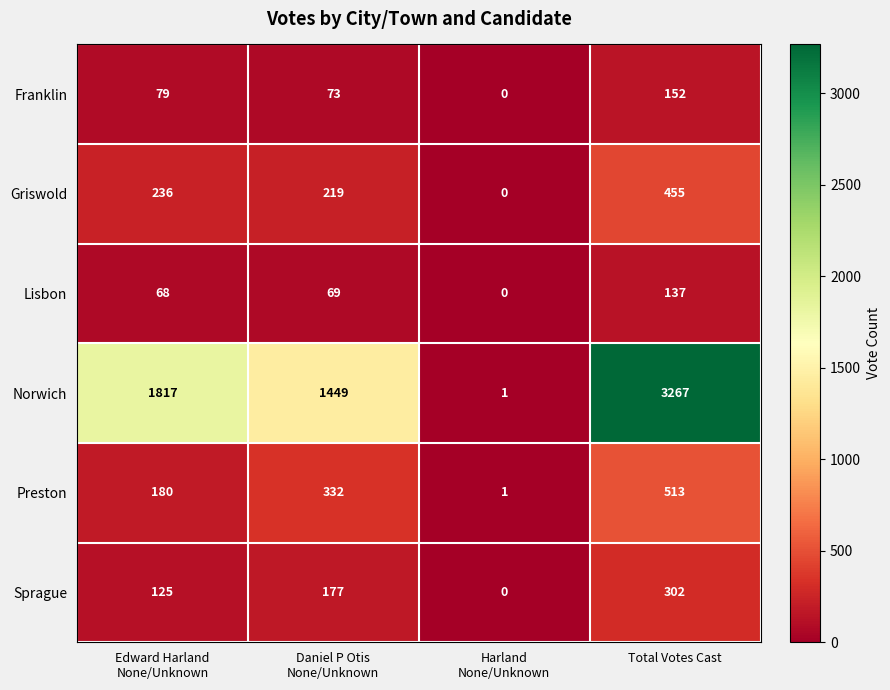

Which category has the highest value across all series?

Total Votes Cast